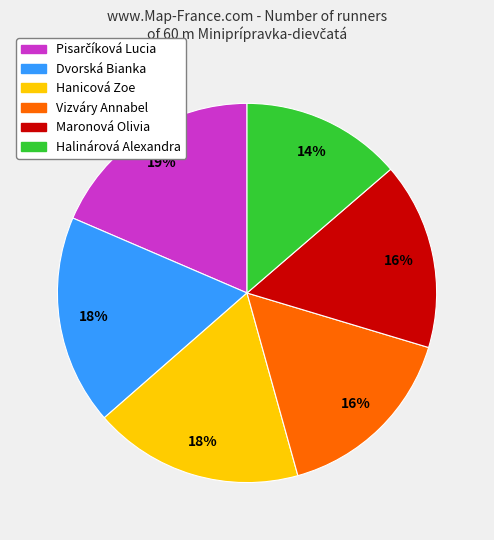

To the nearest percent, what percentage of the pie is Vizváry Annabel?

16%